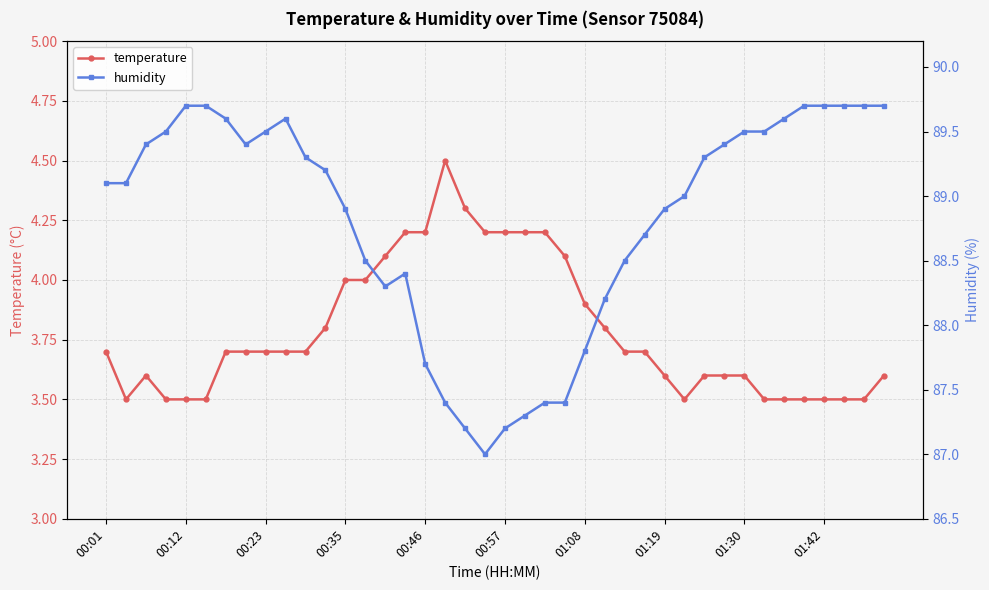

What is the minimum value for temperature?

3.5